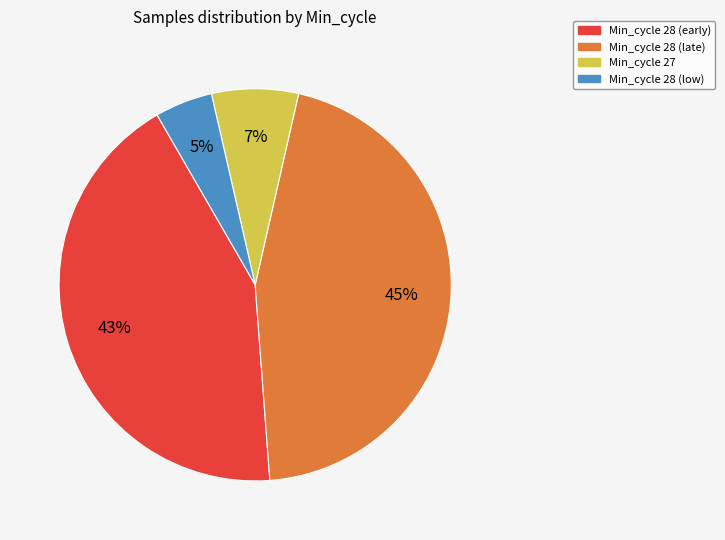

To the nearest percent, what is the average slice percentage?

25%